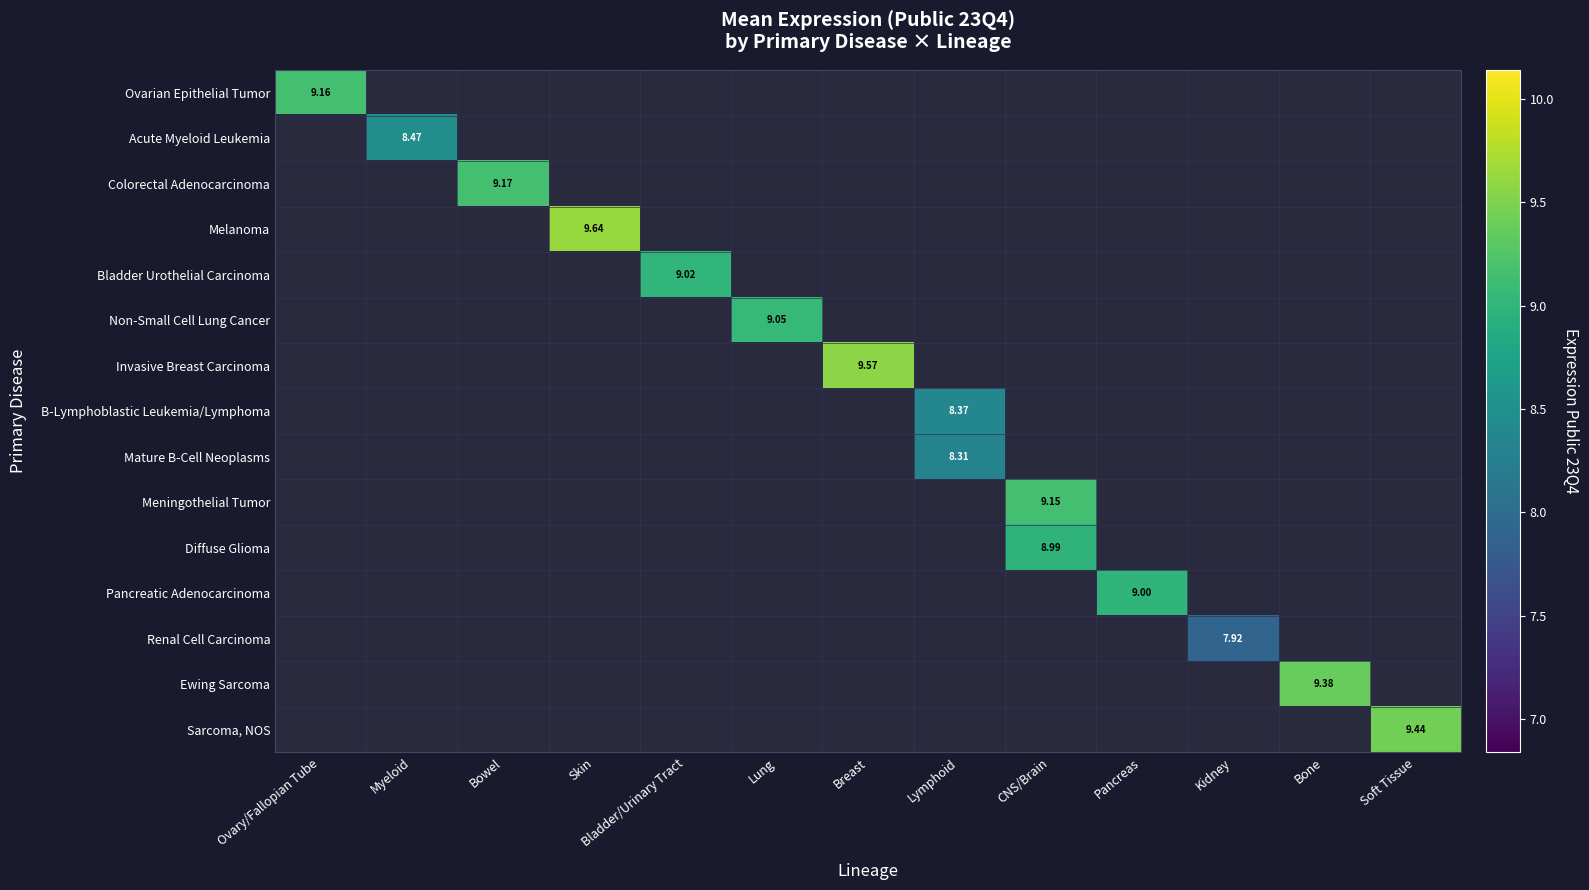

At which category does the chart reach its minimum across all series?

Kidney